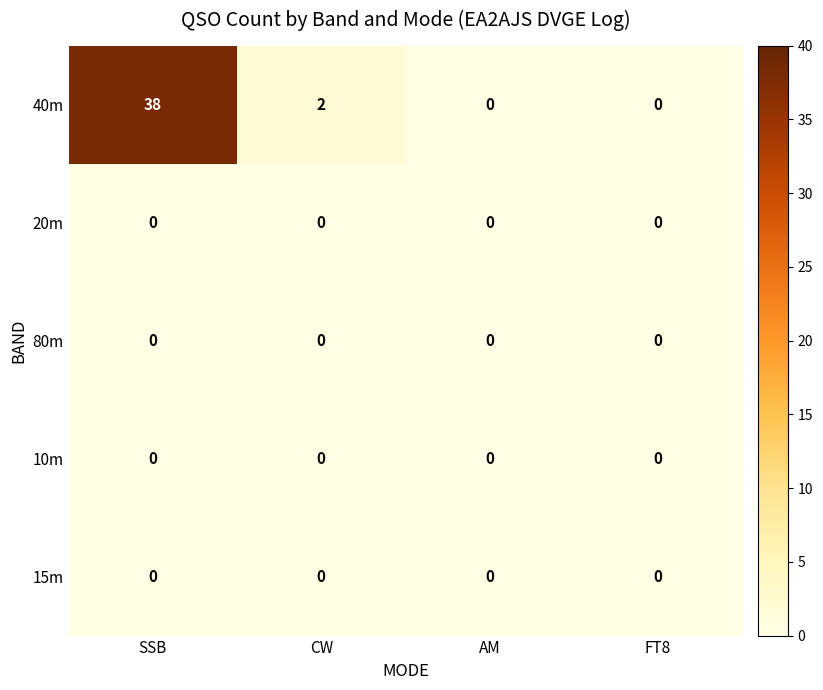

What is the average value of the 40m series?

10